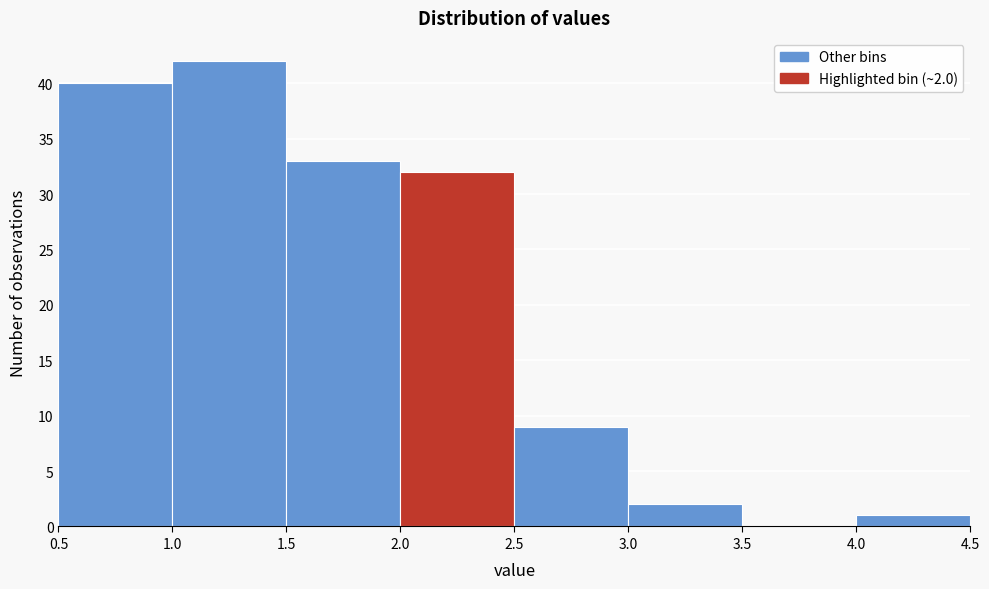

Which range on the x-axis has the tallest bar?

1.0 to 1.5